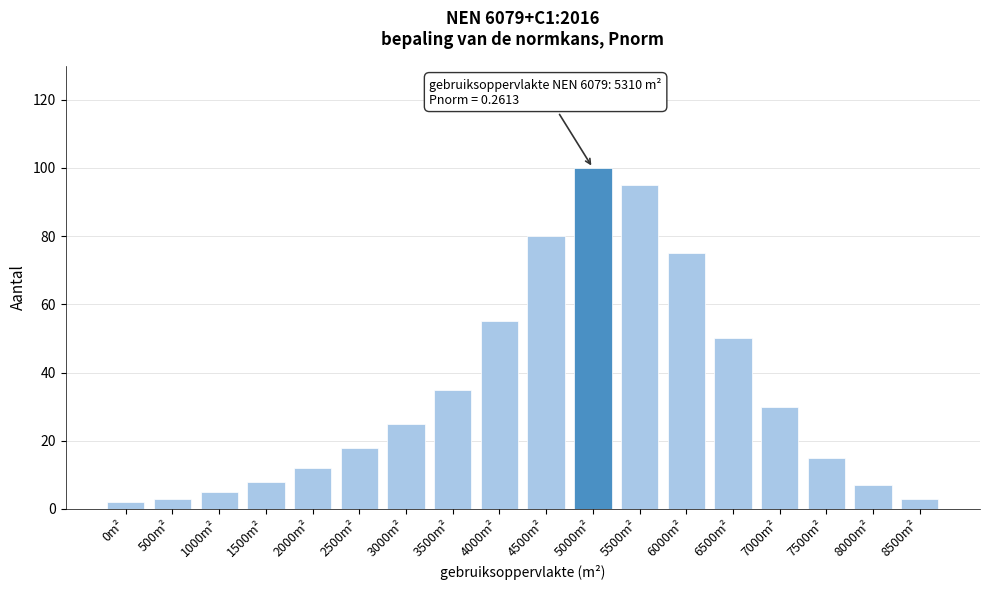

Reading left to right, extract all data points from this chart.

0m²=2	500m²=3	1000m²=5	1500m²=8	2000m²=12	2500m²=18	3000m²=25	3500m²=35	4000m²=55	4500m²=80	5000m²=100	5500m²=95	6000m²=75	6500m²=50	7000m²=30	7500m²=15	8000m²=7	8500m²=3